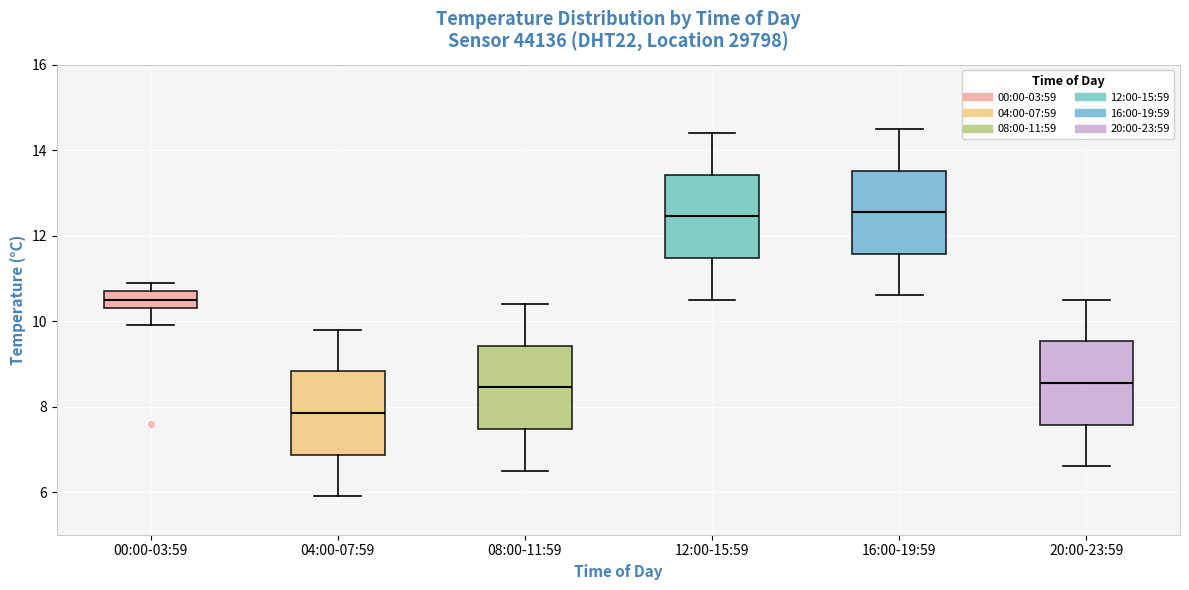

Reading left to right, transcribe this box plot: for each box, give where its median line is, the range the box spans, and where its two whiskers end, as read against the y-axis. The values are not printed on the chart, so give them approximately, as read against the axis.

00:00-03:59: median 10.6, box 10.4 to 10.8, whiskers 10.0 to 11.0
04:00-07:59: median 7.8, box 6.8 to 8.8, whiskers 6.0 to 9.8
08:00-11:59: median 8.4, box 7.4 to 9.4, whiskers 6.6 to 10.4
12:00-15:59: median 12.4, box 11.4 to 13.4, whiskers 10.6 to 14.4
16:00-19:59: median 12.6, box 11.6 to 13.6, whiskers 10.6 to 14.6
20:00-23:59: median 8.6, box 7.6 to 9.6, whiskers 6.6 to 10.6